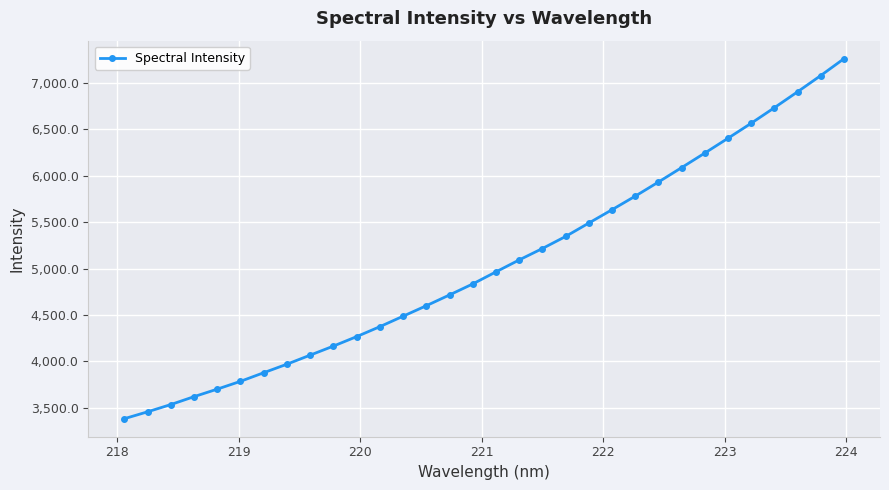

What is the greatest value displayed?

7264.1